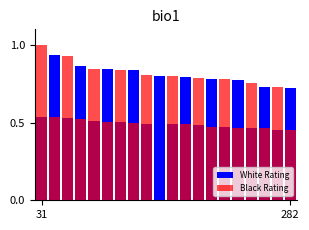

The Black Rating series shows 0.2 at 282. True or false?

False